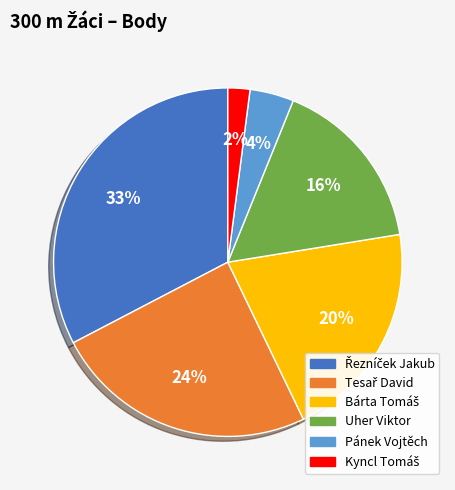

The Pánek Vojtěch slice represents 18% of the pie. True or false?

False